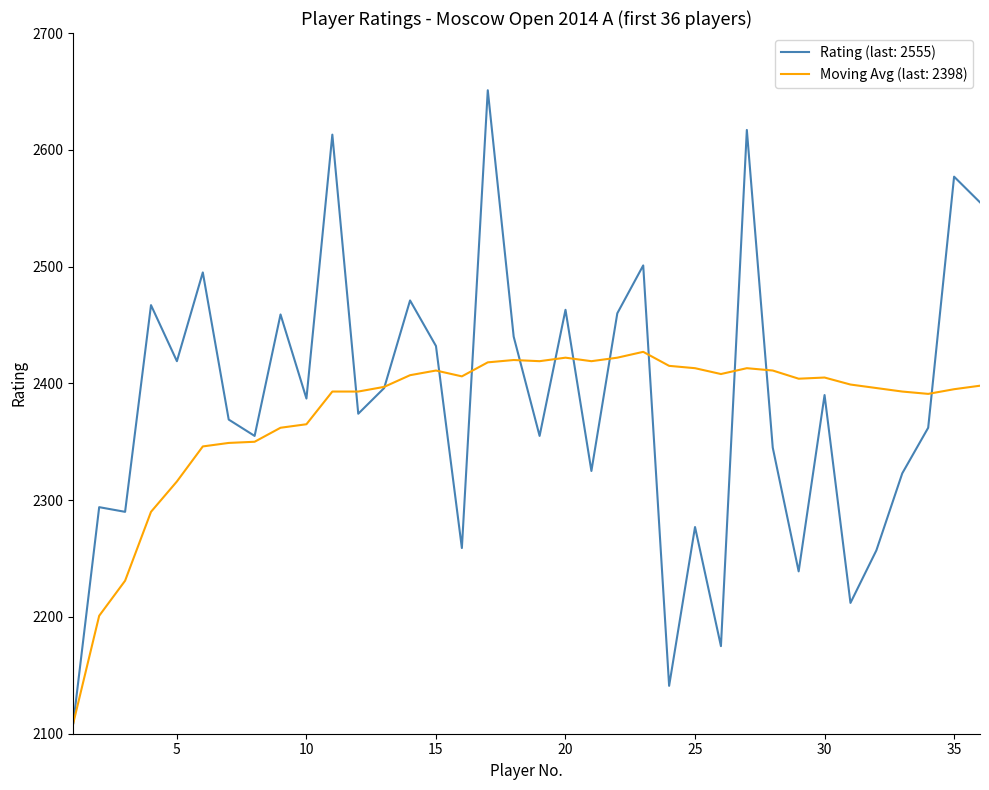

What is the smallest value displayed?

2109